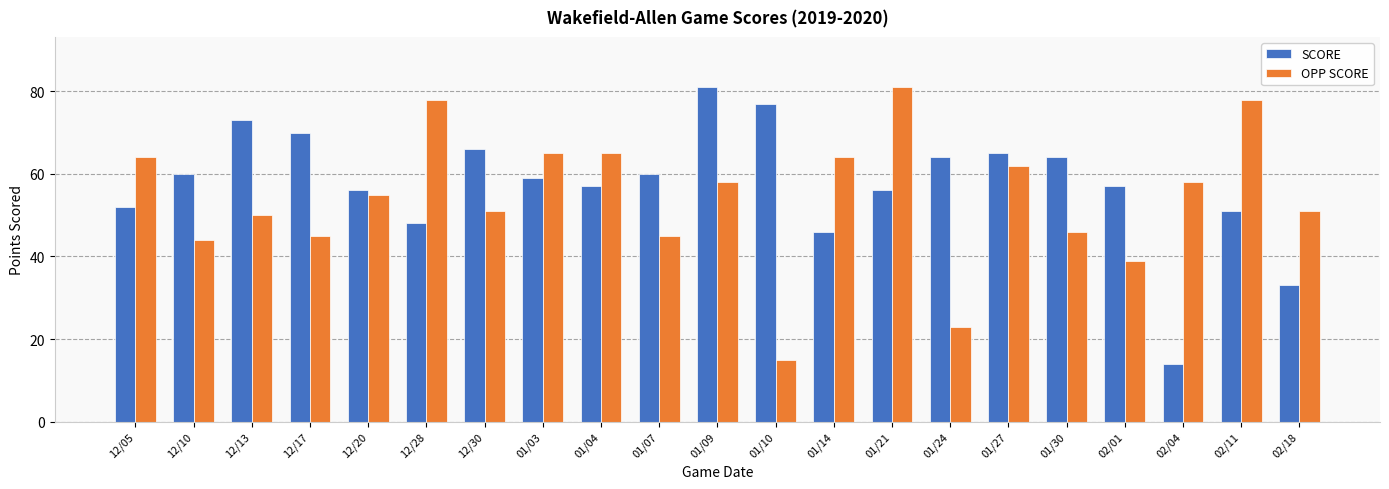

How many data points in SCORE are less than 59?

10